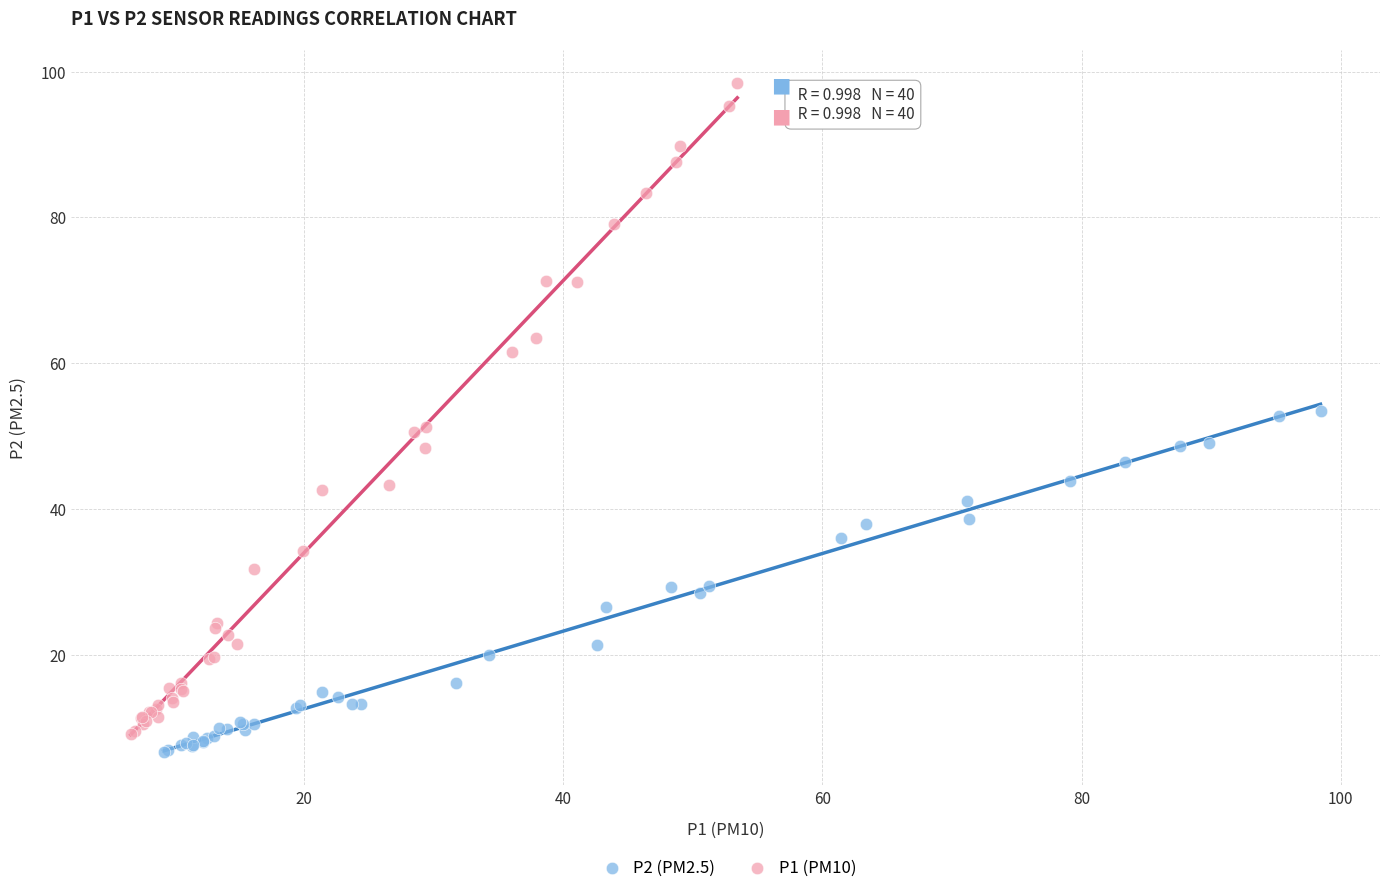

Which series has the largest Y range (max minus min)?

P1 (PM10)